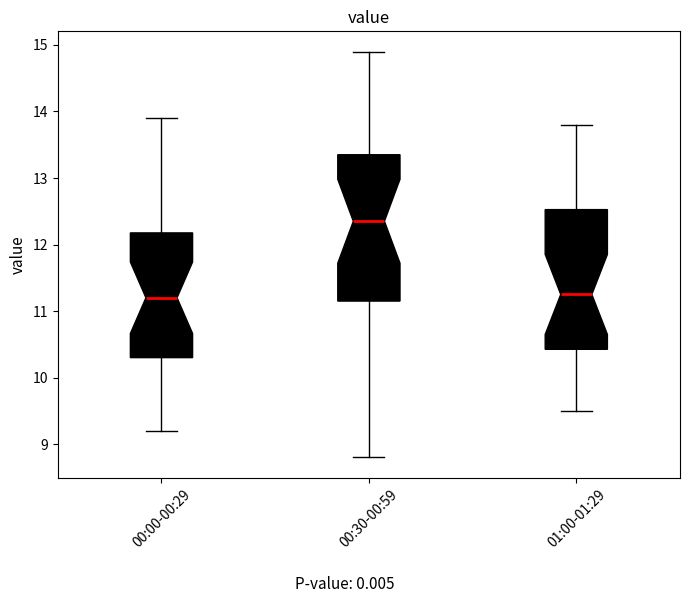

Where is the lower edge of the box for 00:30-00:59 on the y-axis? The values are not printed on the chart, so give them approximately, as read against the axis.

11.2